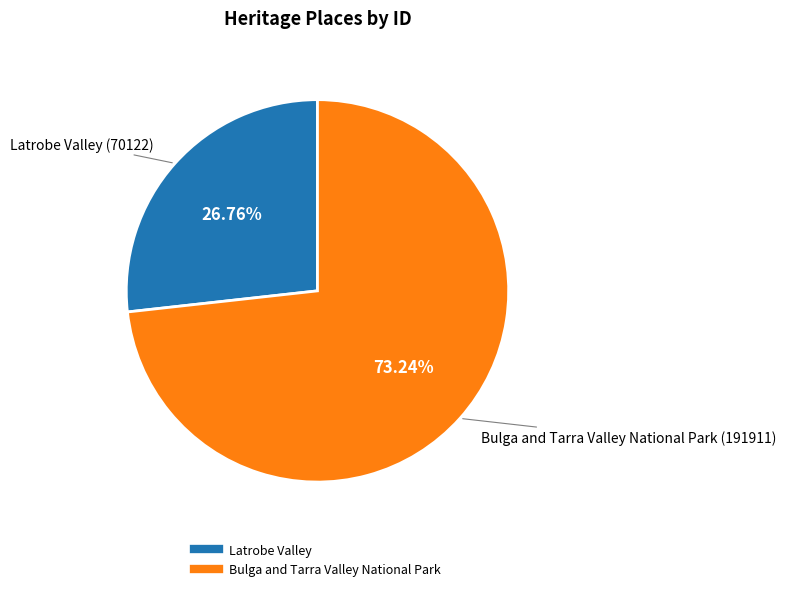

What percentage is NOT represented by Latrobe Valley?

73.2%